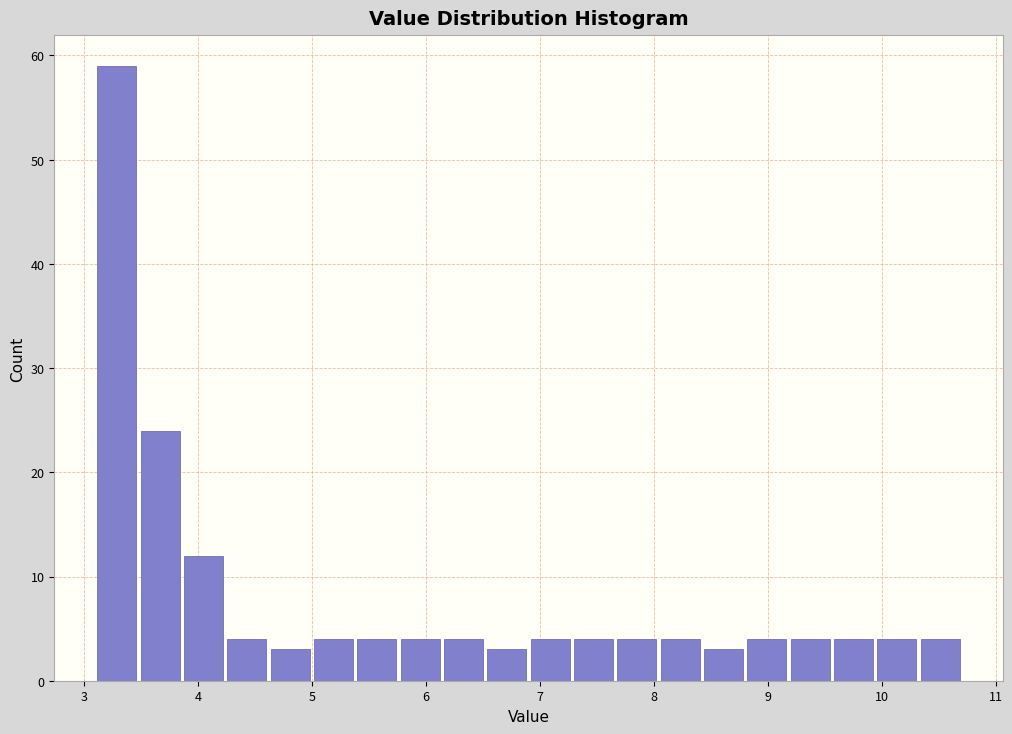

Around what value on the x-axis is the tallest bar? Give the approximate position of its centre, as read against the axis.

3.3